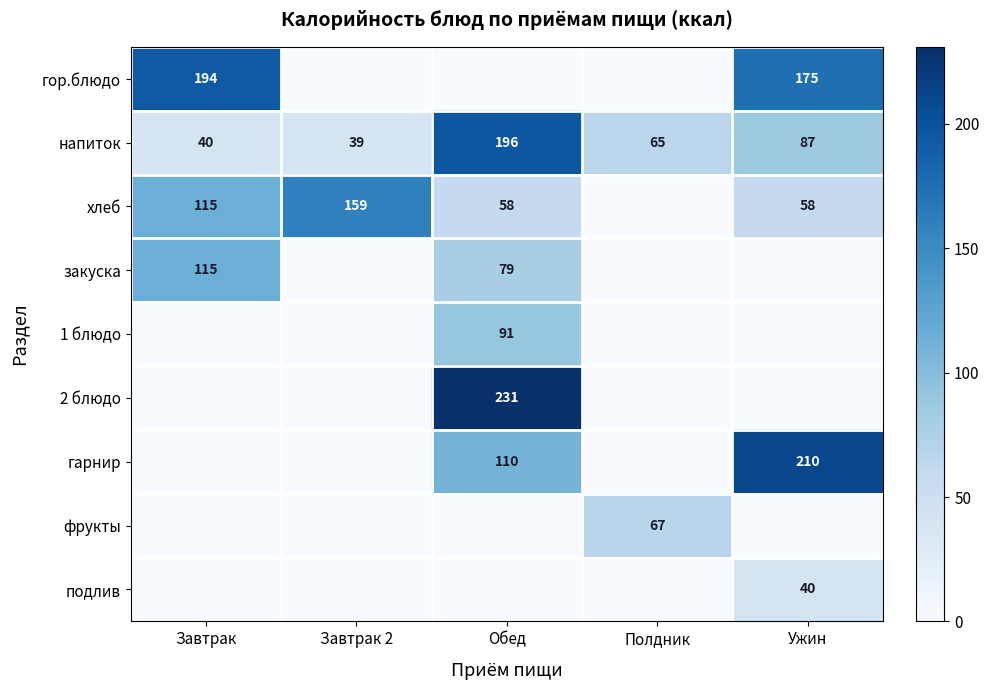

Between Ужин and Обед, which is larger?

Ужин